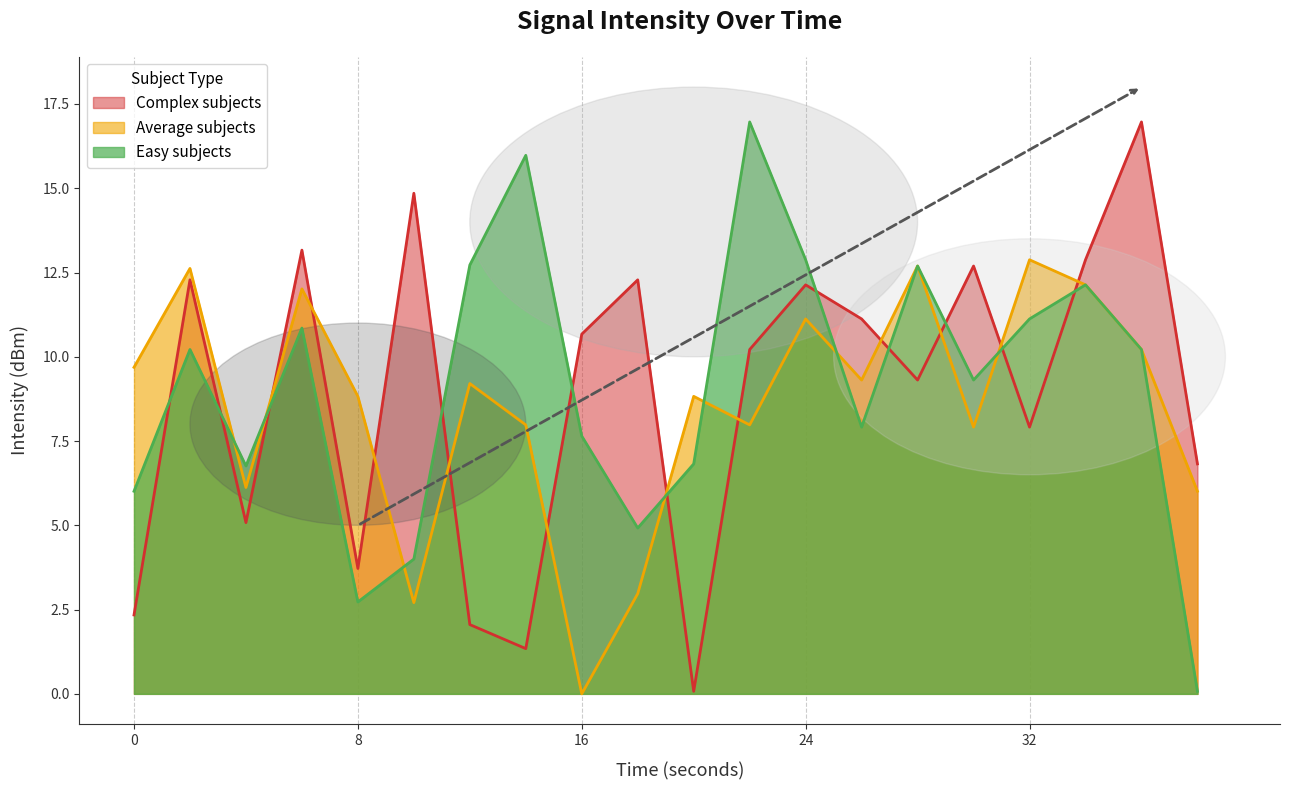

True or false: Complex subjects has a value of 2.3 at 0.

True